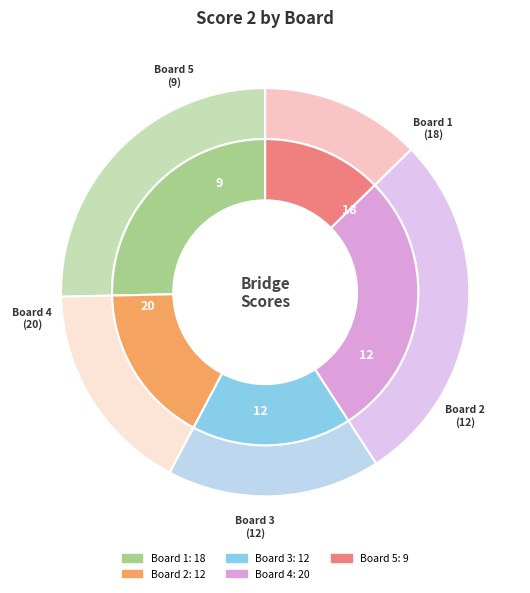

To the nearest percent, what is the difference between the largest and smallest slice percentages?

15%